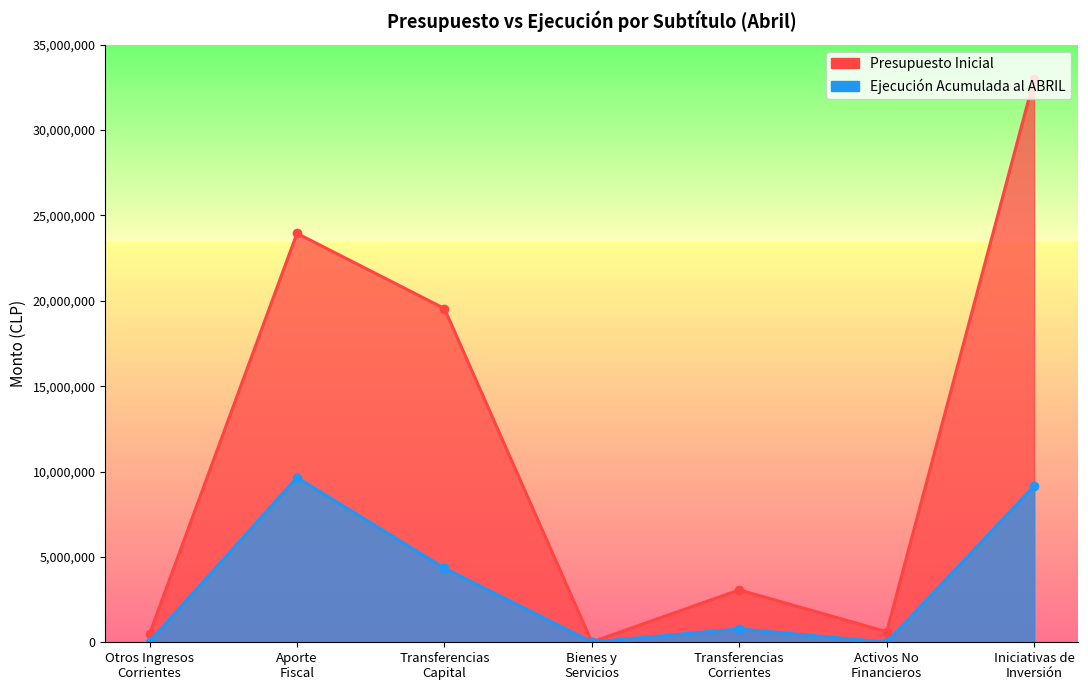

At which label is Presupuesto Inicial closest to 16505695?

Transferencias
Capital